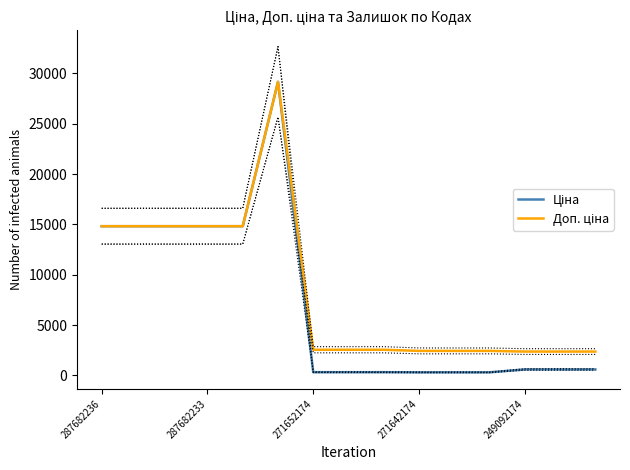

True or false: Ціна and Доп. ціна intersect in this chart.

False